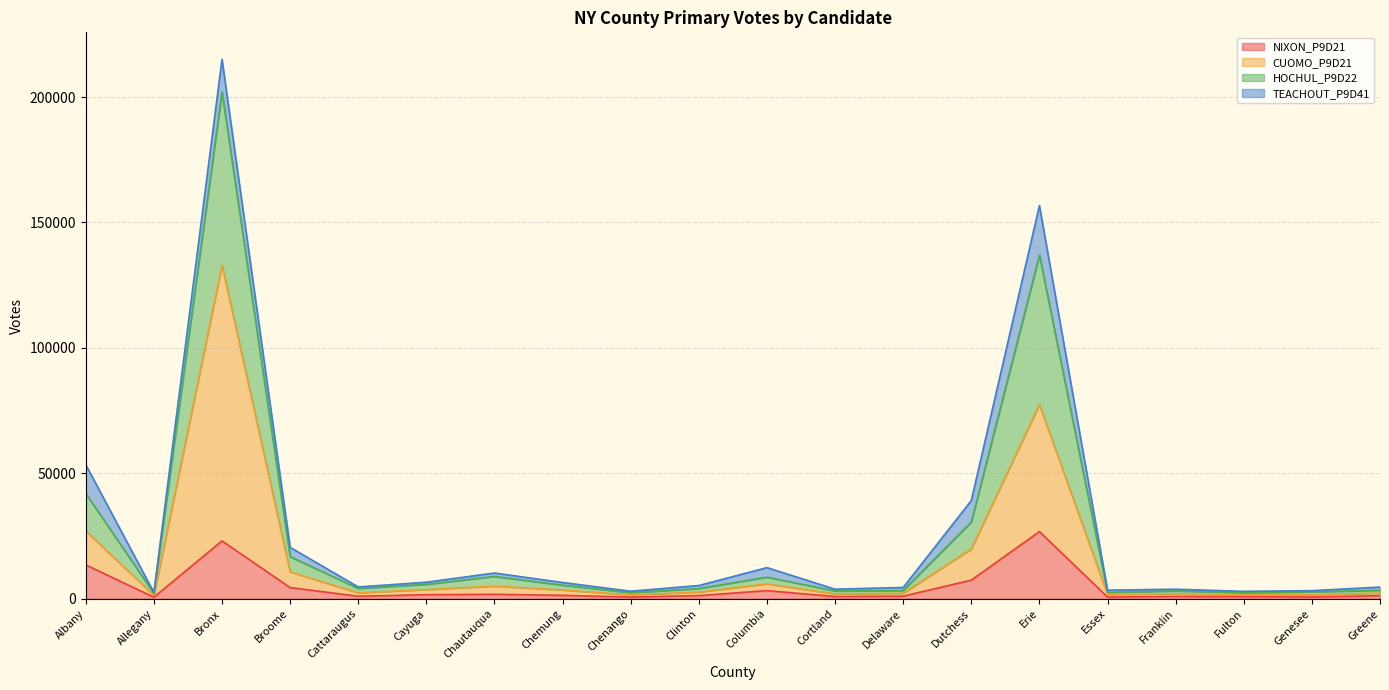

Which has a higher value, Chenango or Erie?

Erie